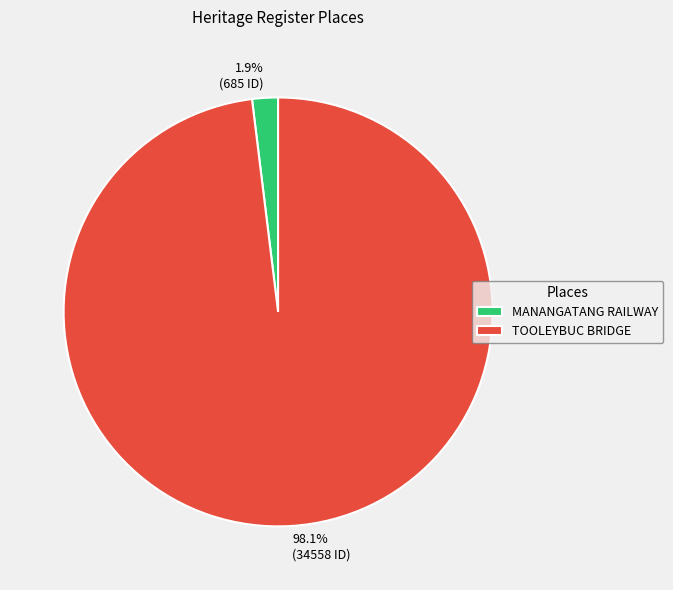

To the nearest percent, what is the difference between the largest and smallest slice percentages?

96%